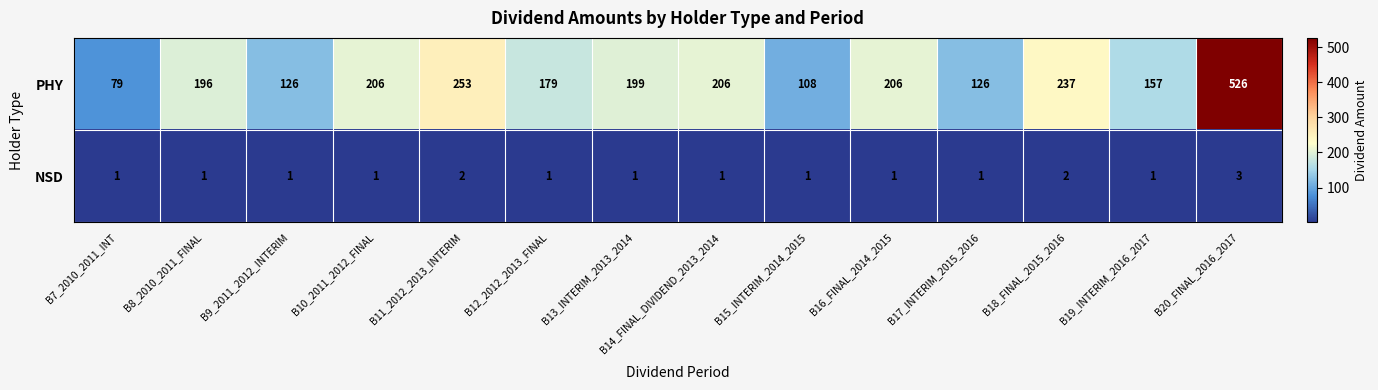

What is the greatest value displayed?

526